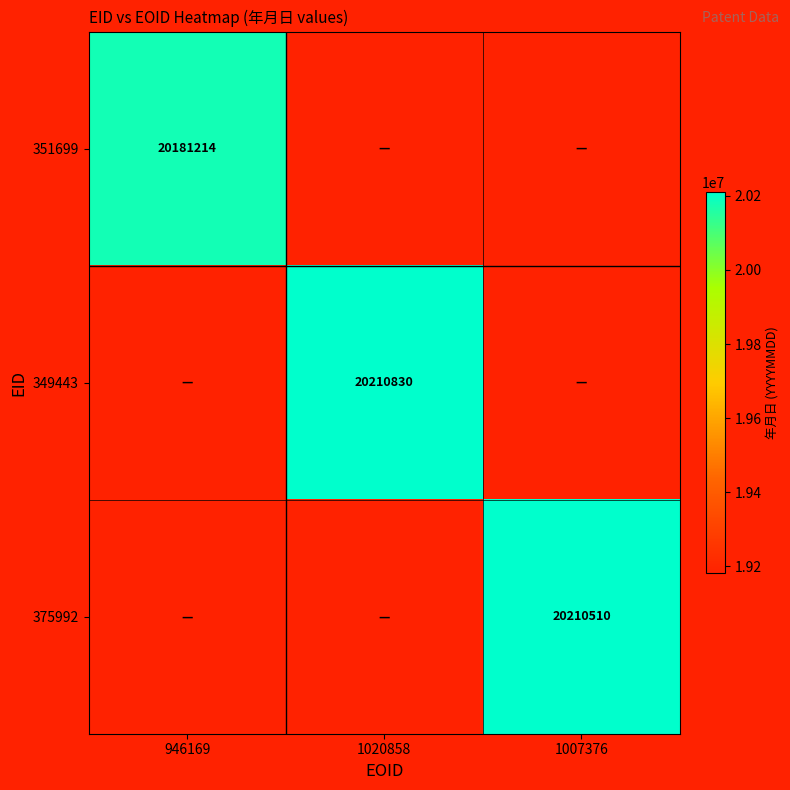

The value of 375992 at 1007376 is 28048173. True or false?

False